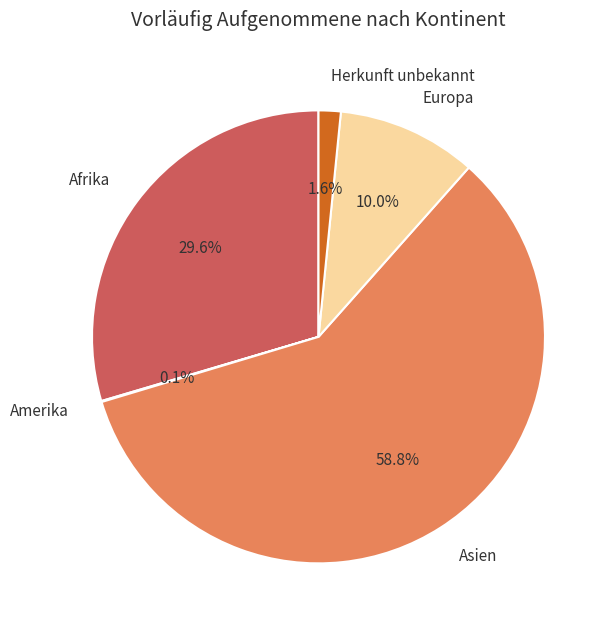

Which has a higher value, Asien or Herkunft unbekannt?

Asien